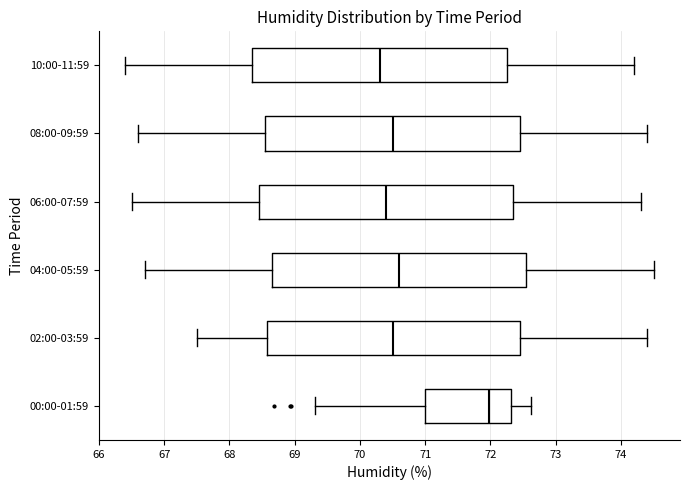

Reading bottom to top, read every box against the x-axis: the position of its median line, the range the box covers, and the ends of its whiskers. The values are not printed on the chart, so give them approximately, as read against the axis.

00:00-01:59: median 72.0, box 71.0 to 72.3, whiskers 69.3 to 72.6
02:00-03:59: median 70.5, box 68.6 to 72.5, whiskers 67.5 to 74.4
04:00-05:59: median 70.6, box 68.7 to 72.6, whiskers 66.7 to 74.5
06:00-07:59: median 70.4, box 68.5 to 72.4, whiskers 66.5 to 74.3
08:00-09:59: median 70.5, box 68.6 to 72.5, whiskers 66.6 to 74.4
10:00-11:59: median 70.3, box 68.4 to 72.3, whiskers 66.4 to 74.2